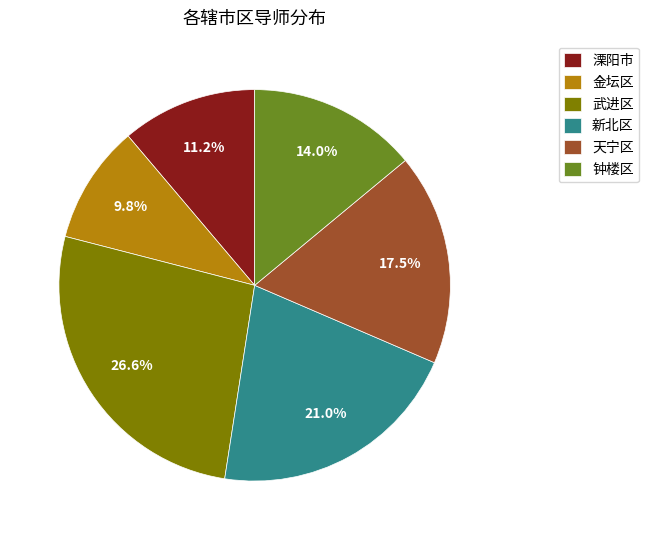

How many slices are in this pie chart?

6